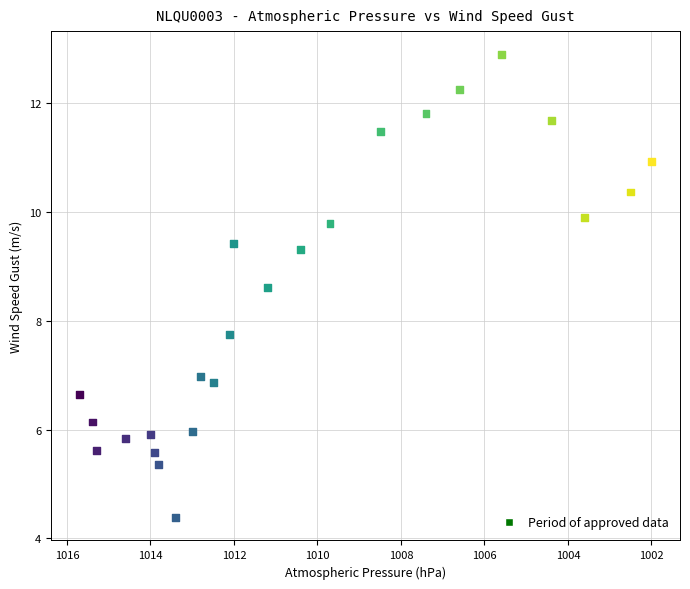

What is the range of X values (max minus min)?

13.7